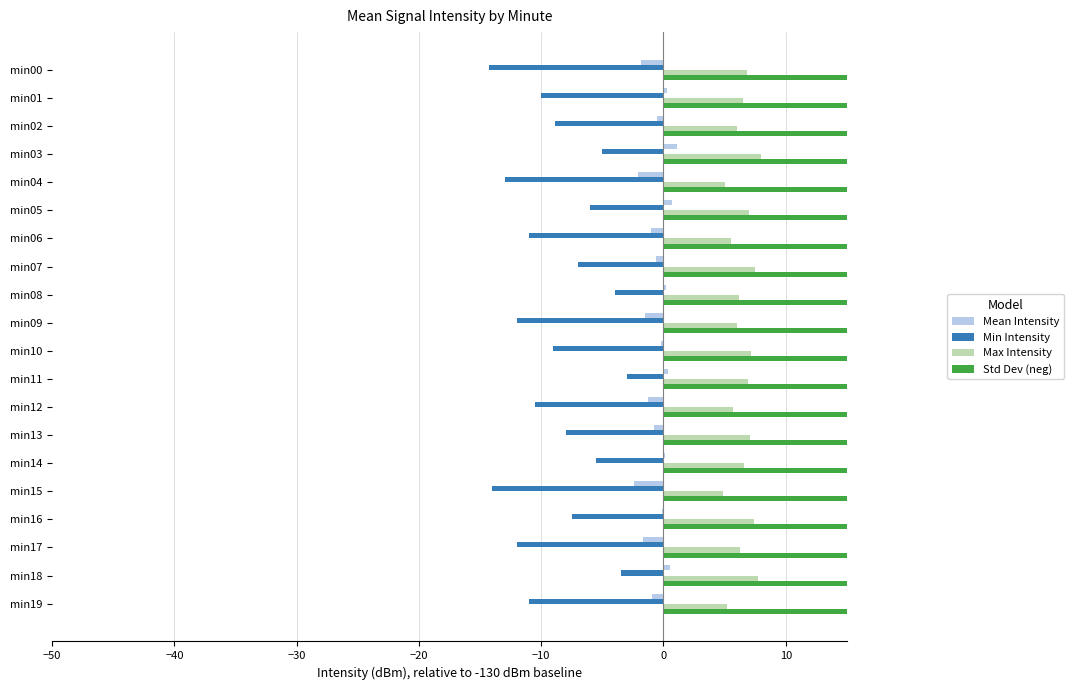

What is the approximate value of Max Intensity at min08?

6.2